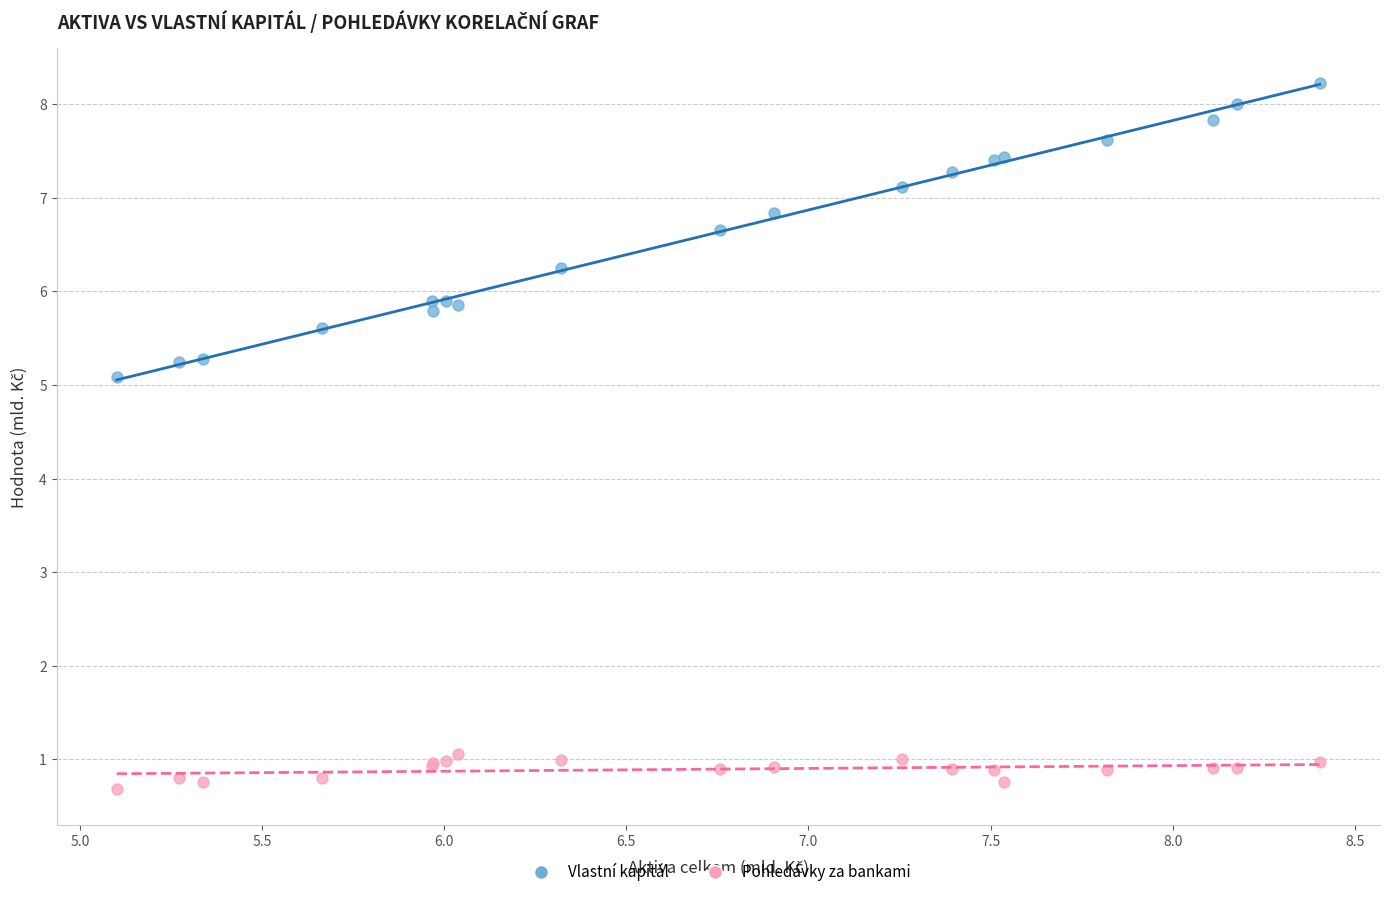

Which series reaches the maximum Y coordinate?

Vlastní kapitál